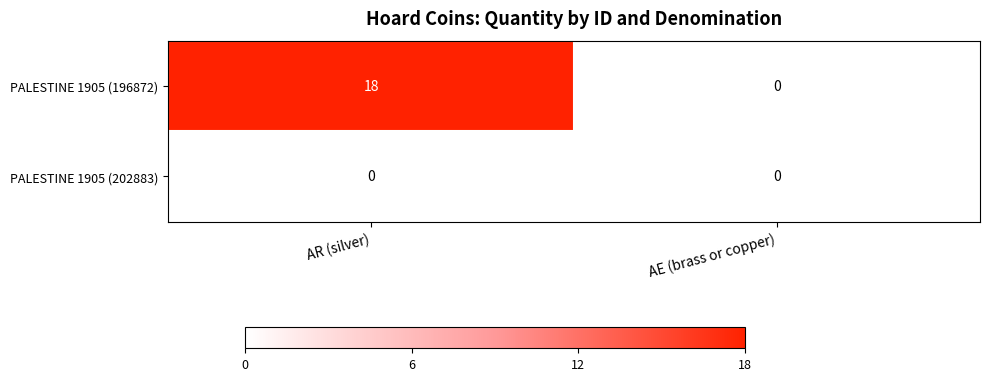

Rank the series by their average value, from highest to lowest.

PALESTINE 1905 (196872), PALESTINE 1905 (202883)